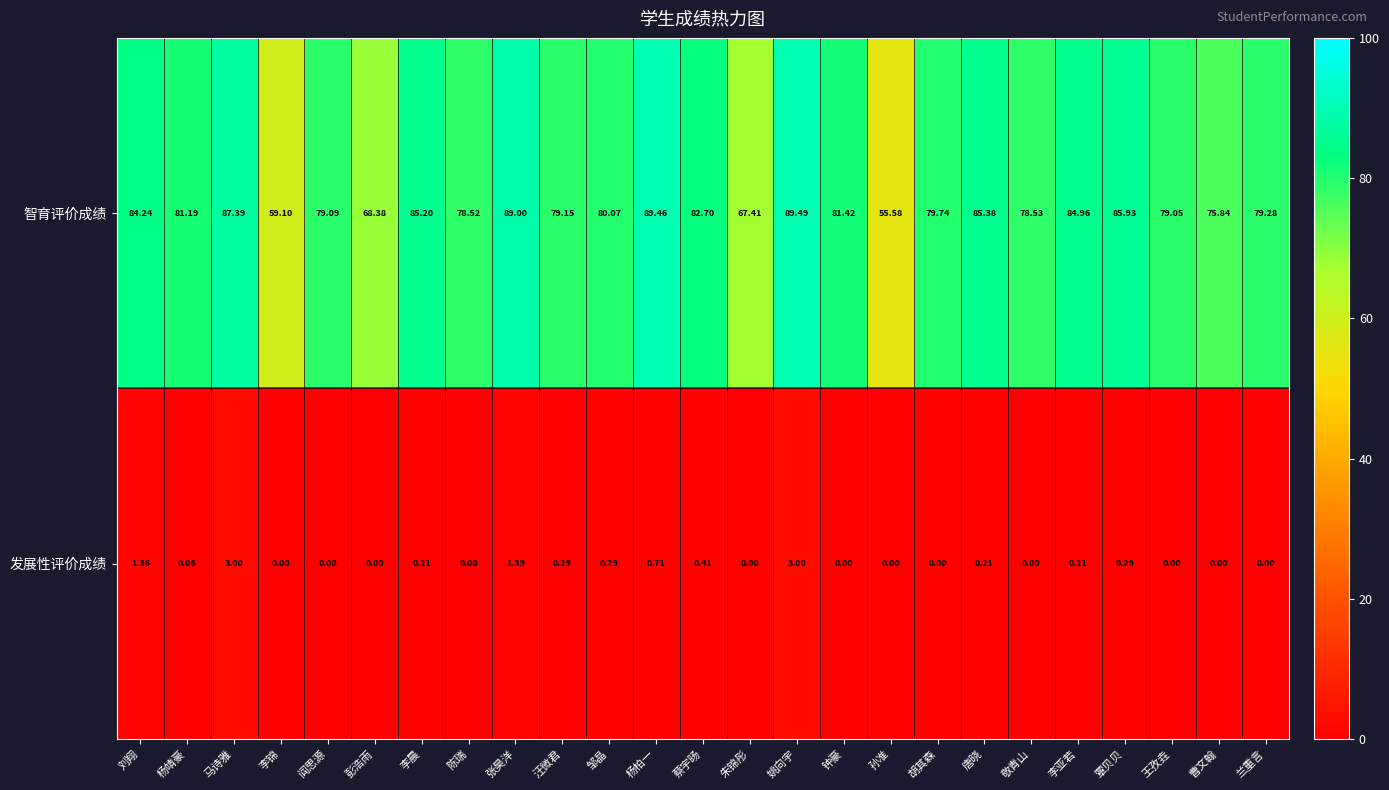

Which series has the largest total across all categories?

智育评价成绩